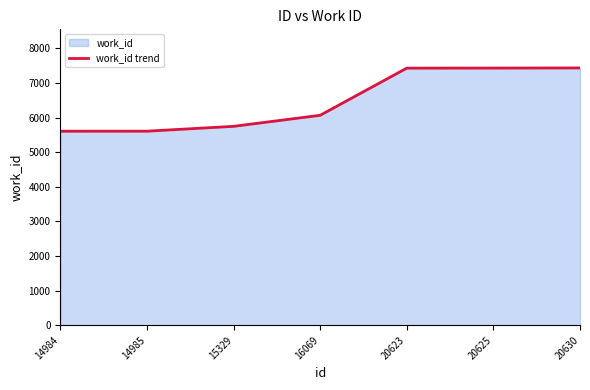

Does the chart have visible grid lines?

No